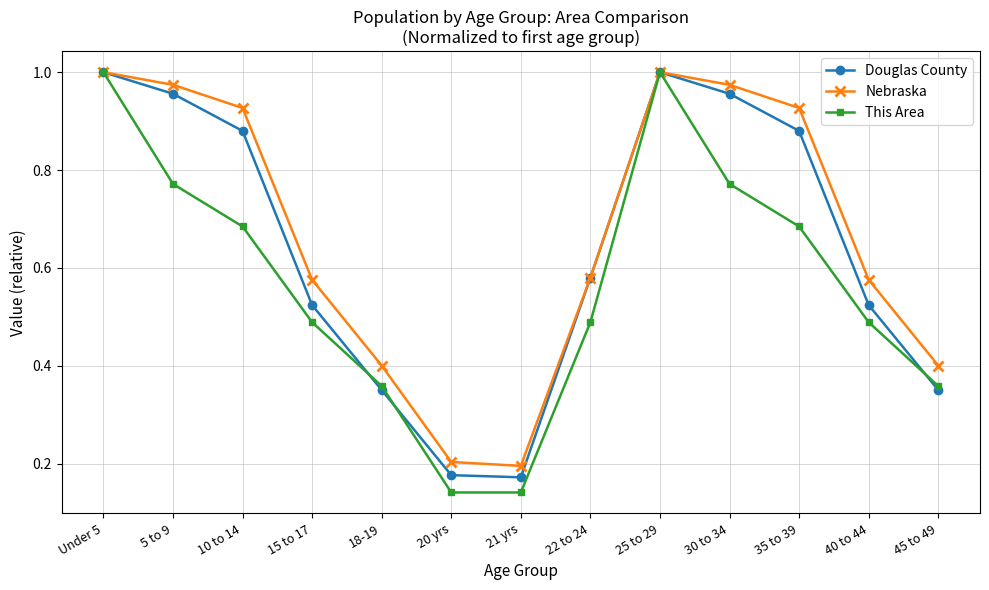

The Douglas County series shows 1.5 at 30 to 34. True or false?

False